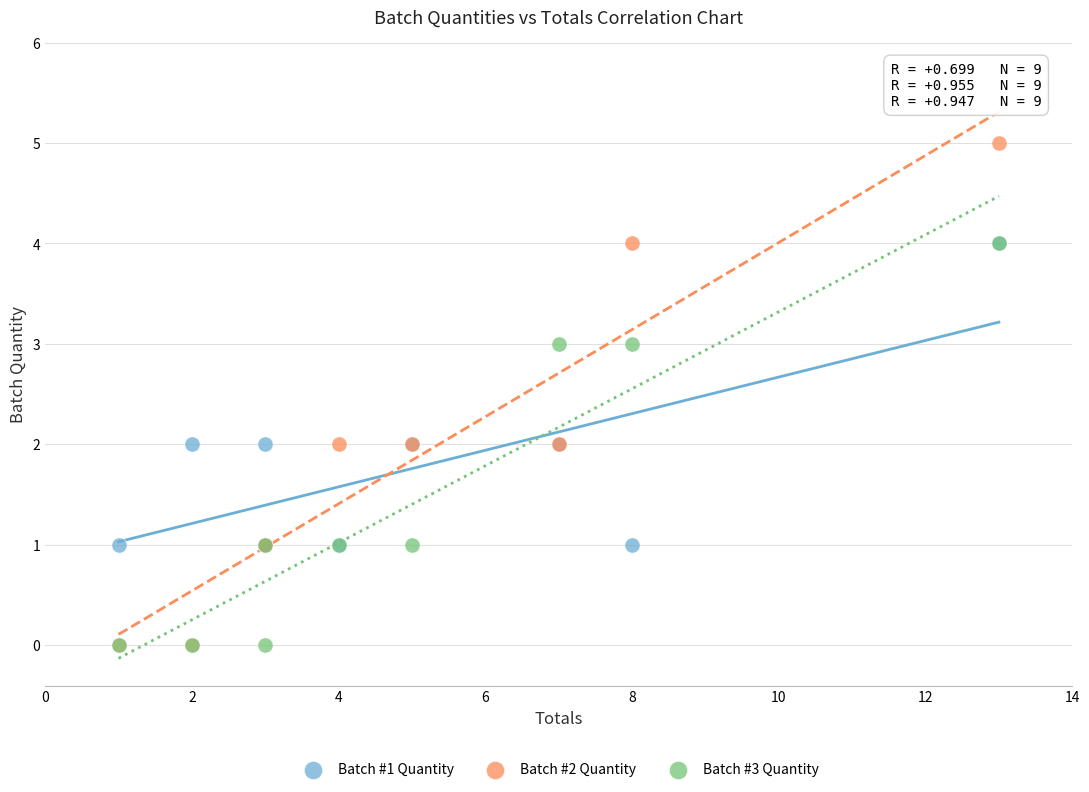

Which series reaches the maximum Y coordinate?

Batch #2 Quantity